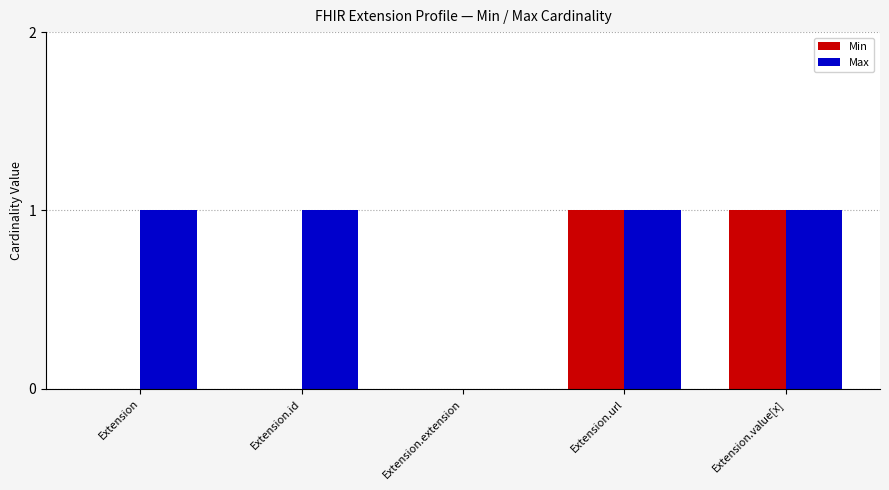

Count the Max values in the range 1 to 2.

4